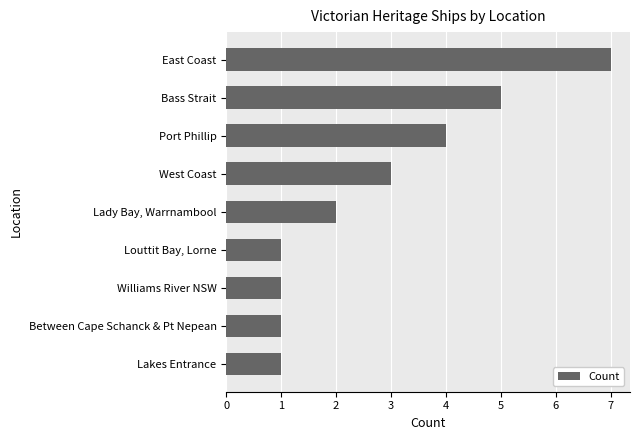

What is the difference between the second highest and second lowest values?

4